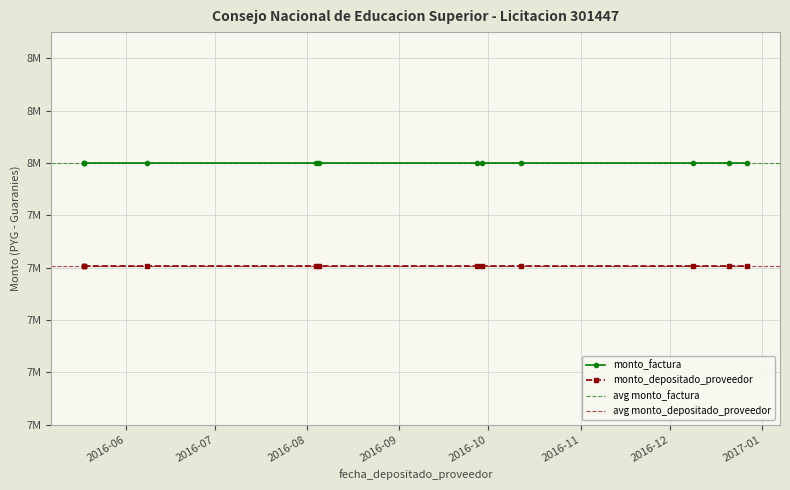

What is the value of the monto_depositado_proveedor point at the 8th from the left?

7607854